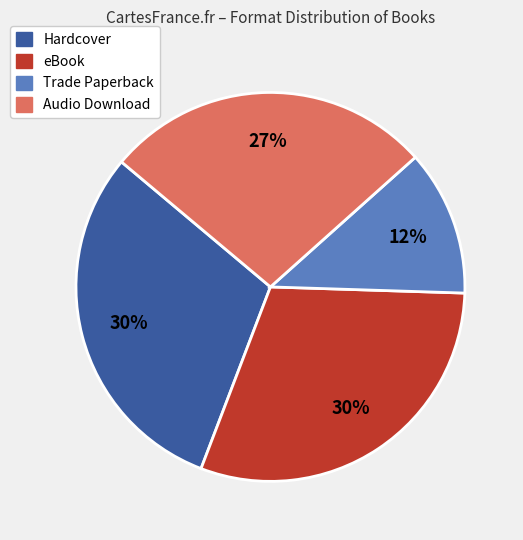

To the nearest percent, what is the difference between the largest and smallest slice percentages?

18%